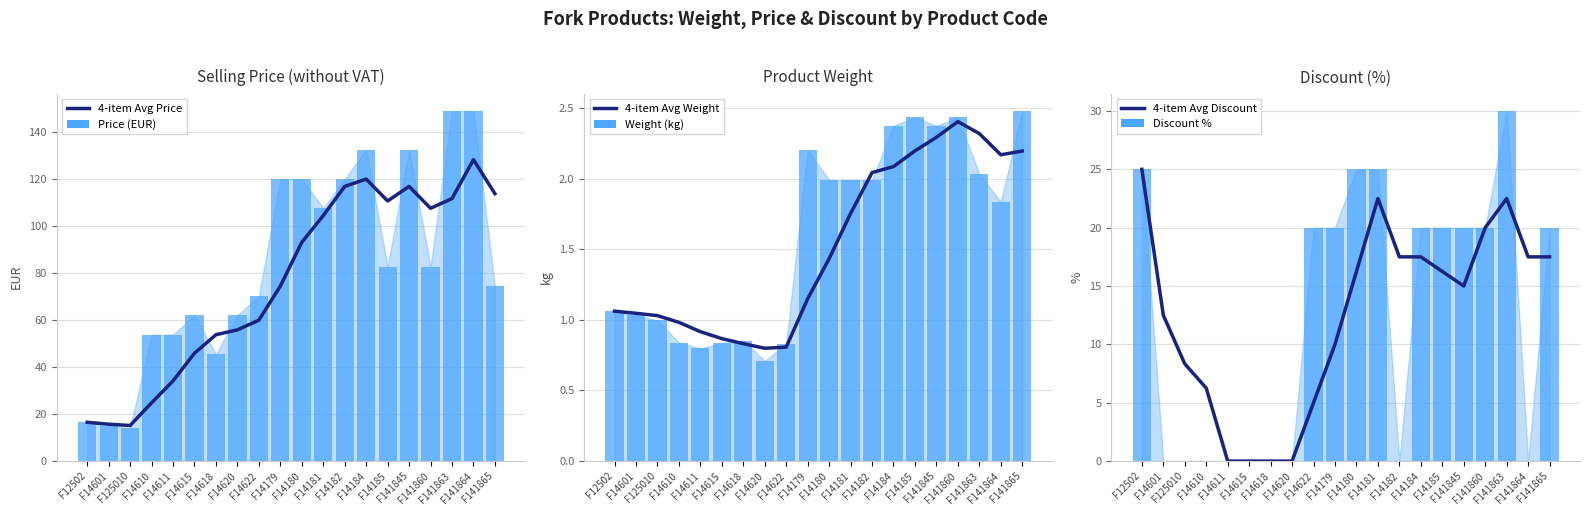

Between F14620 and F14618, which is larger?

F14620